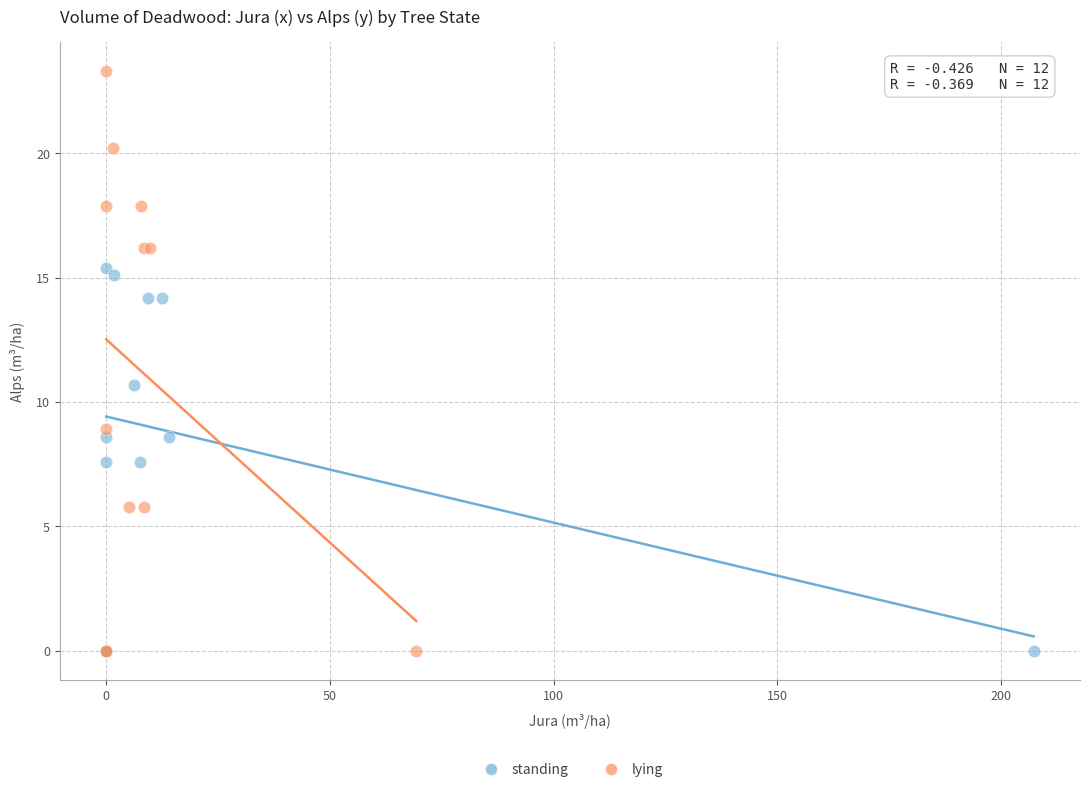

Which series reaches the maximum Y coordinate?

lying